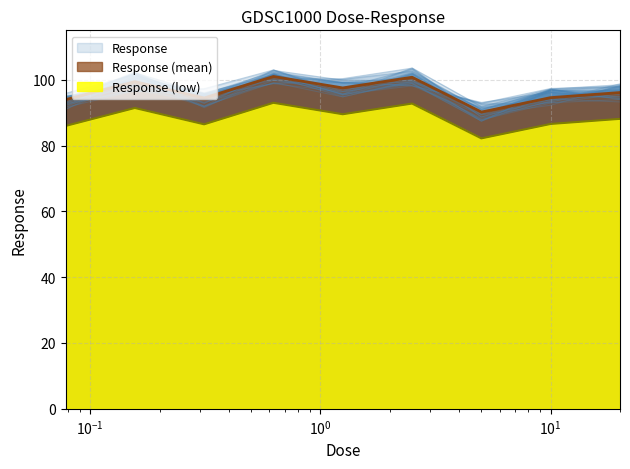

True or false: the data has more than 0 interior local peaks.

True